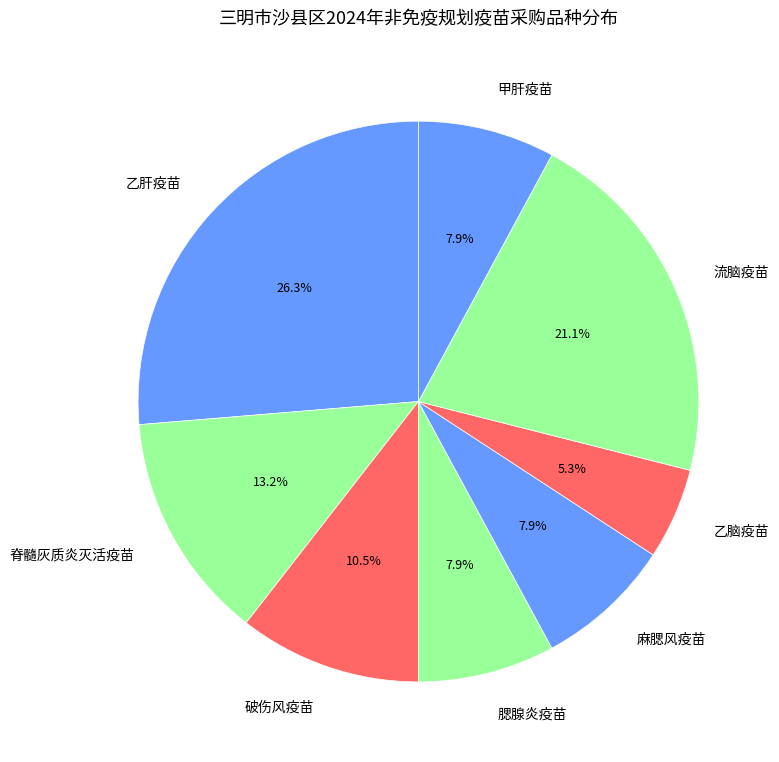

To the nearest percent, what portion does 甲肝疫苗 represent?

8%